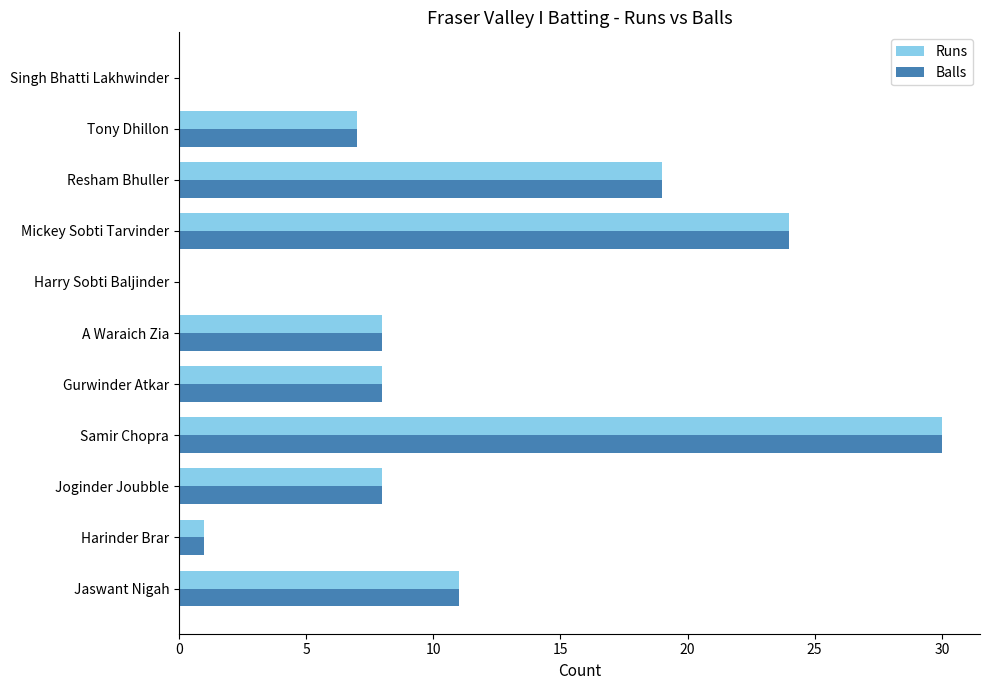

True or false: Balls has a value of 8 at A Waraich Zia.

True